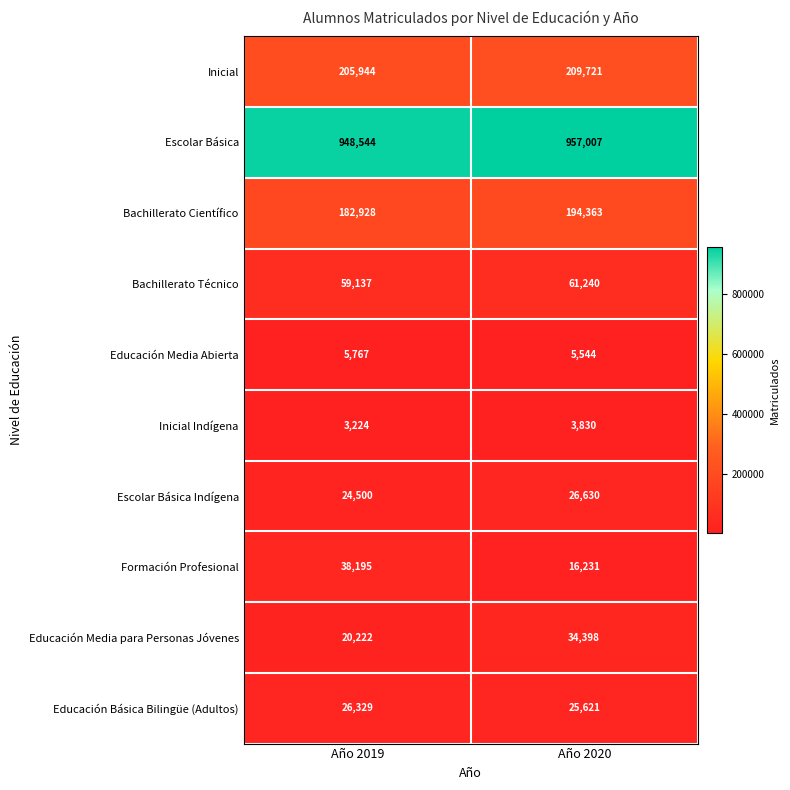

Is it true that Bachillerato Científico equals 272230 at Año 2020?

False